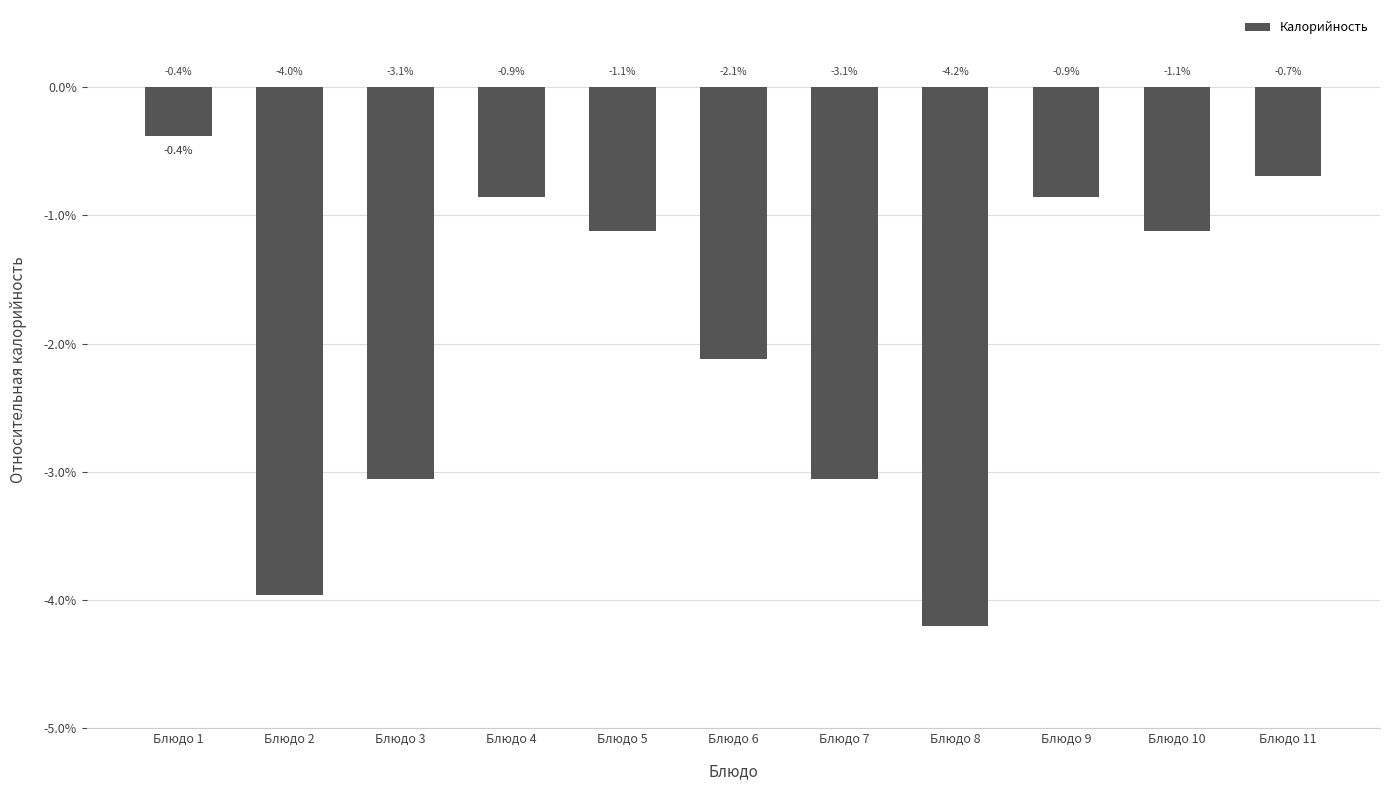

Is it true that the value at Блюдо 9 is -0.4?

False